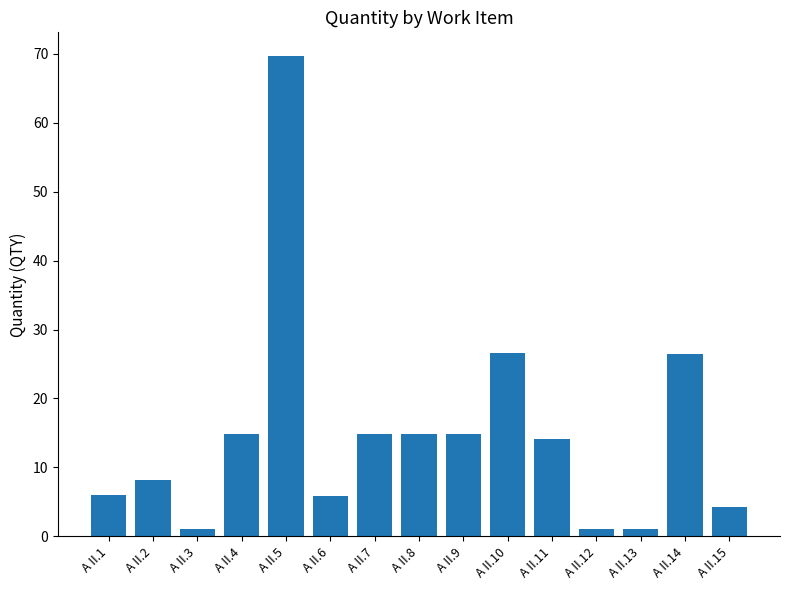

Which category has the highest value across all series?

A II.5